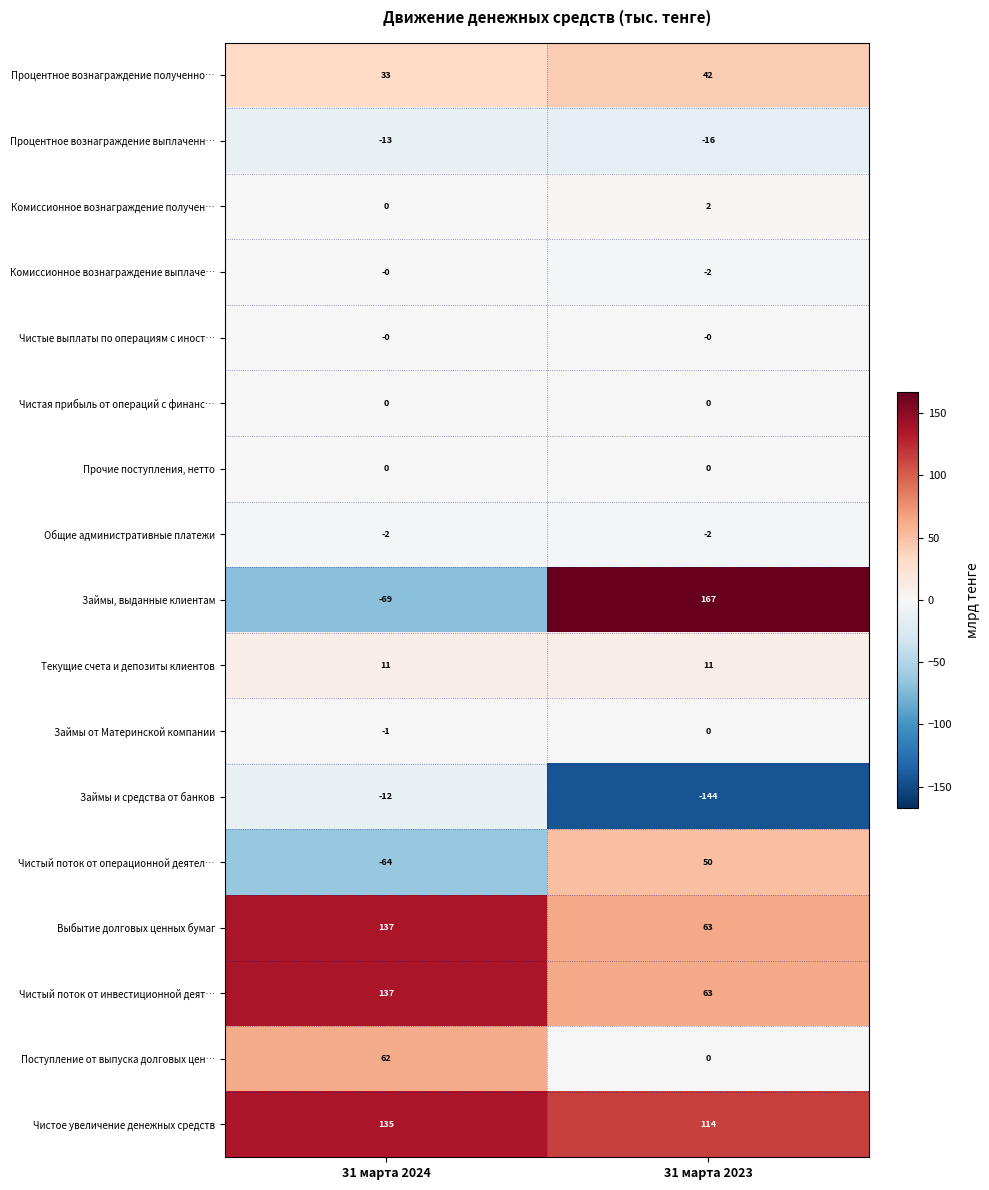

True or false: Чистый поток от операционной деятел… has a value of 50 at 31 марта 2023.

True